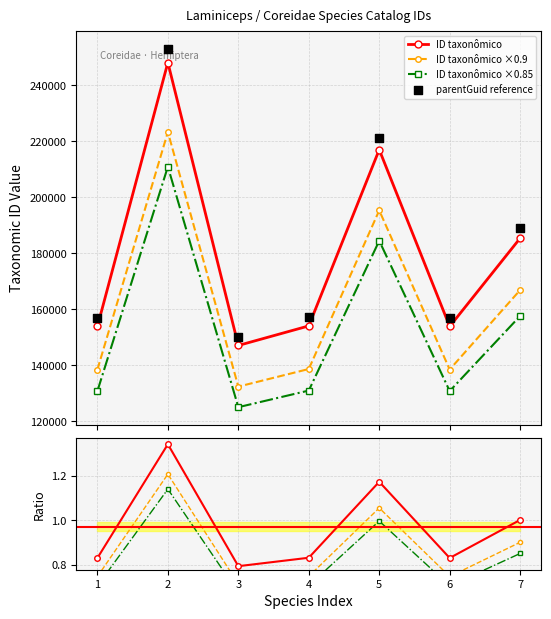

True or false: ID taxonômico ×0.9 and ID taxonômico ×0.85 intersect in this chart.

False